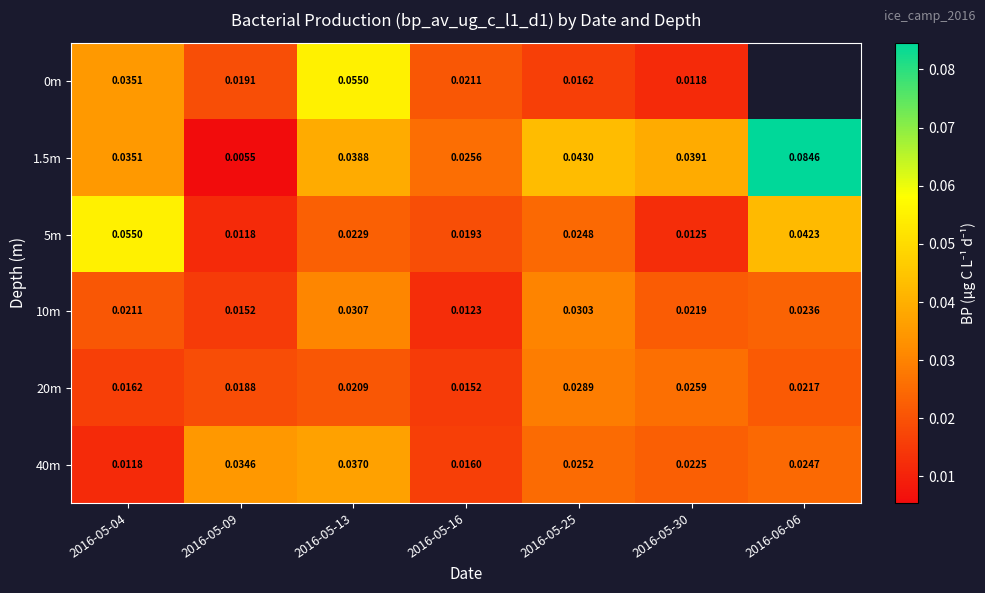

The value of 1.5m at 2016-05-25 is 0.0. True or false?

True